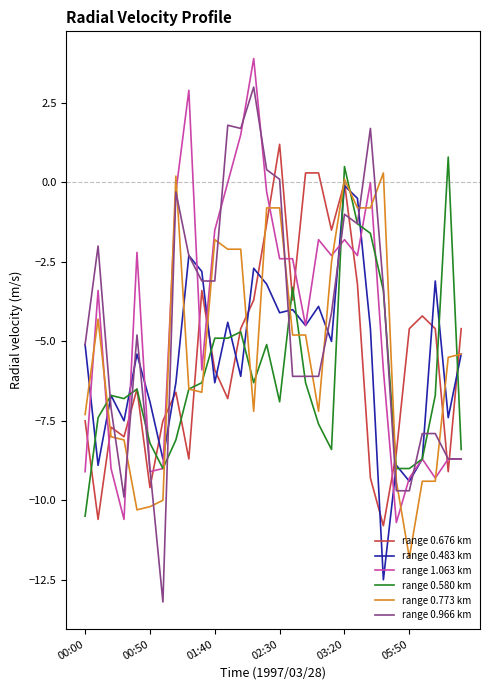

What is the difference between the second highest and minimum values in the range 0.773 km series?

12.0